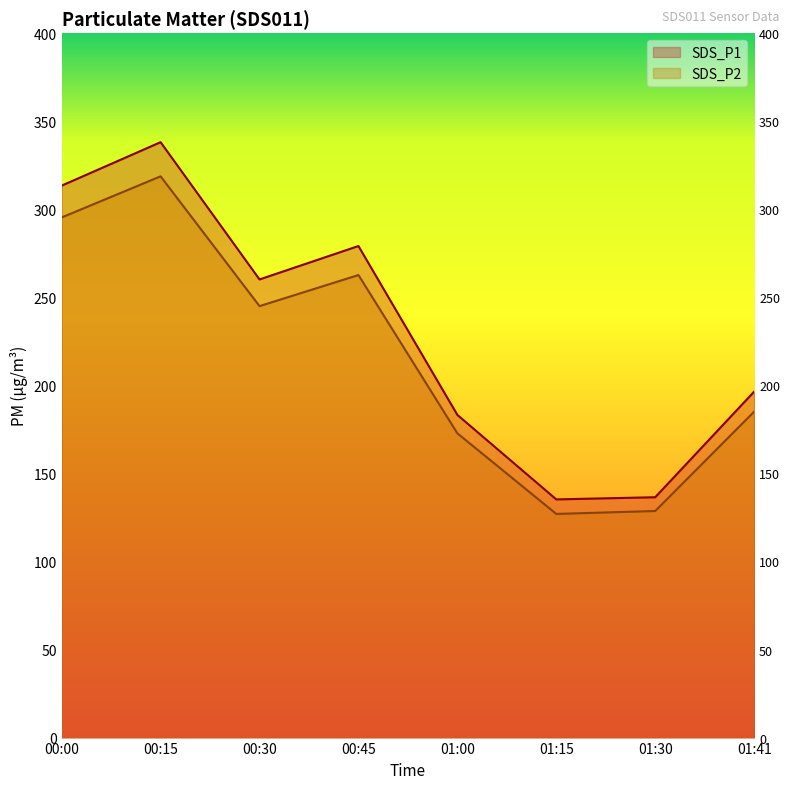

How many categories are shown in the chart?

8